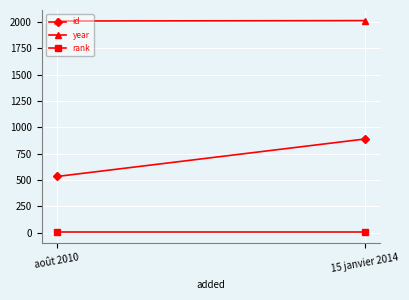

At which label does year reach its minimum?

août 2010